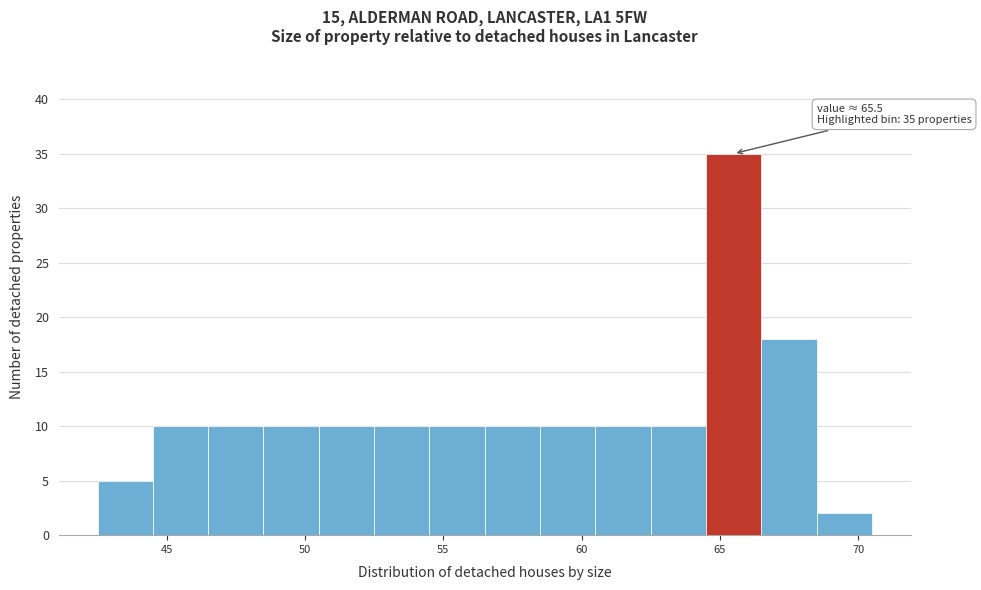

Which range on the x-axis has the tallest bar?

64.5 to 66.5